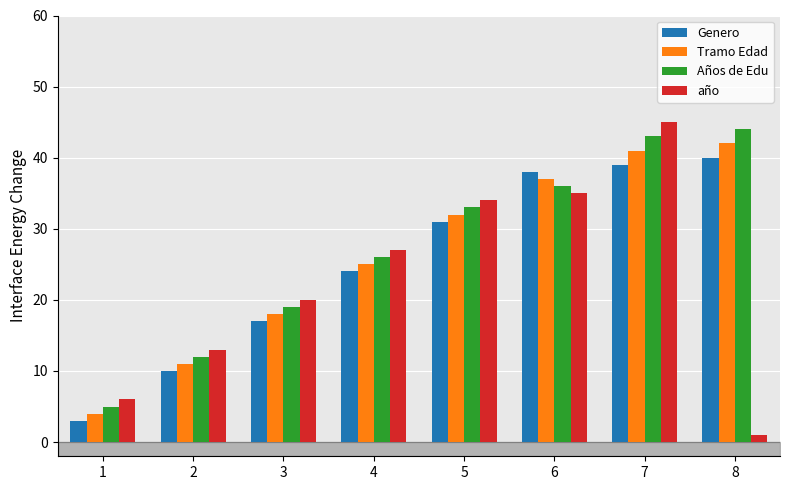

At which label does Genero reach its peak?

8